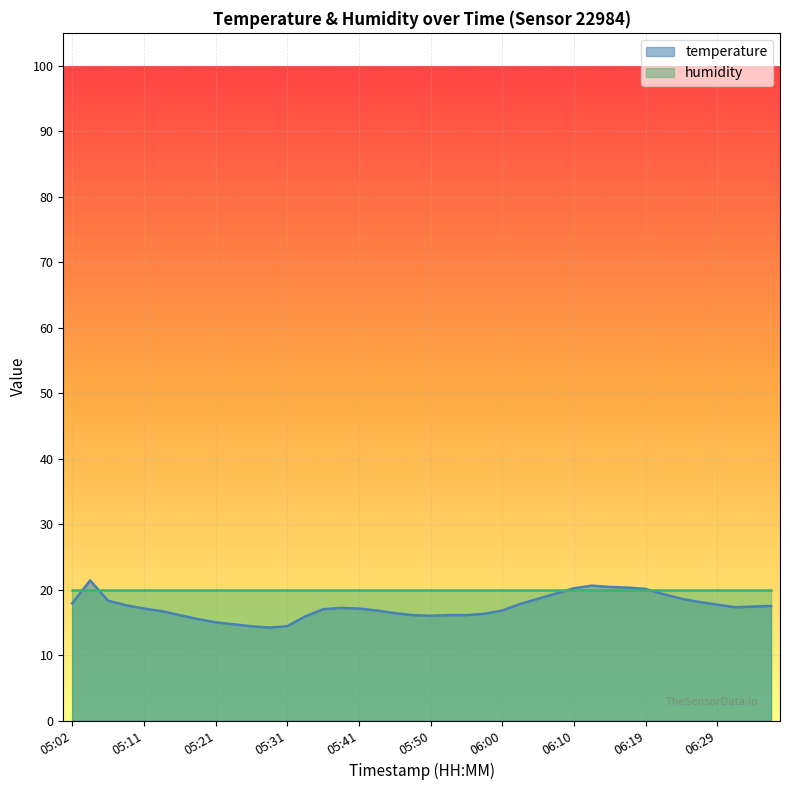

What is the minimum value shown in the chart?

14.2